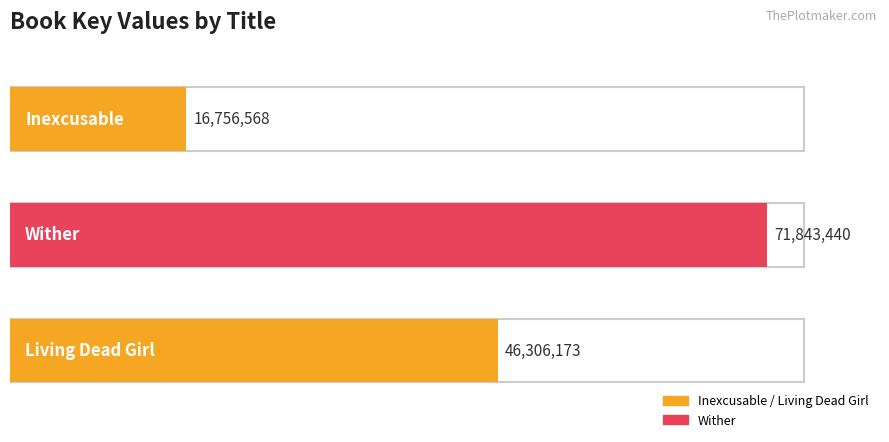

Reading left to right, what are all the values shown in this chart?

16756568	71843440	46306173